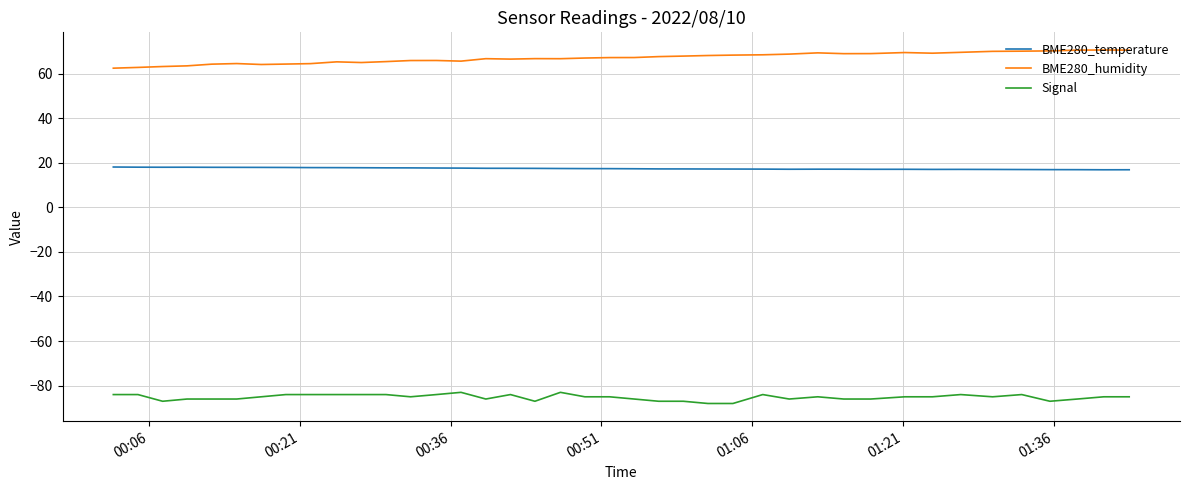

What is the maximum value for Signal?

-83.0